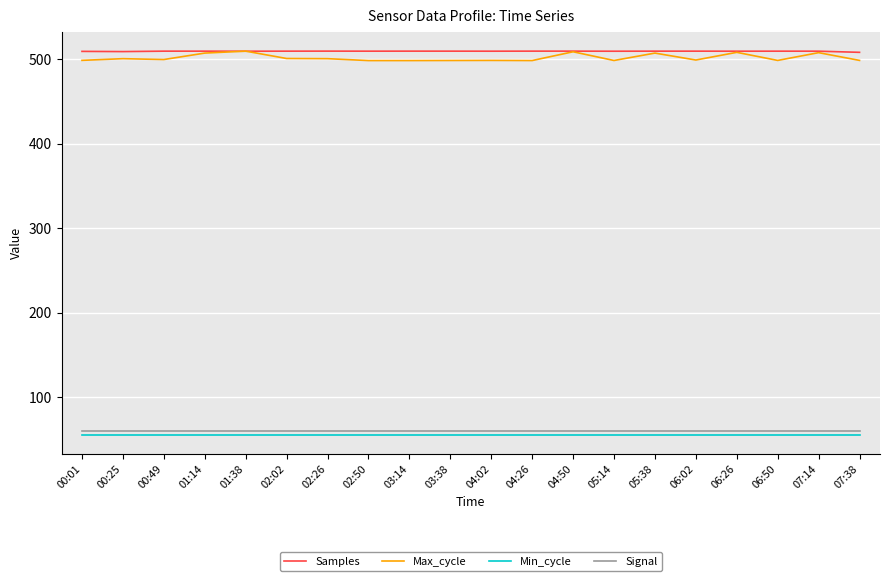

Count the number of data series in this chart.

4